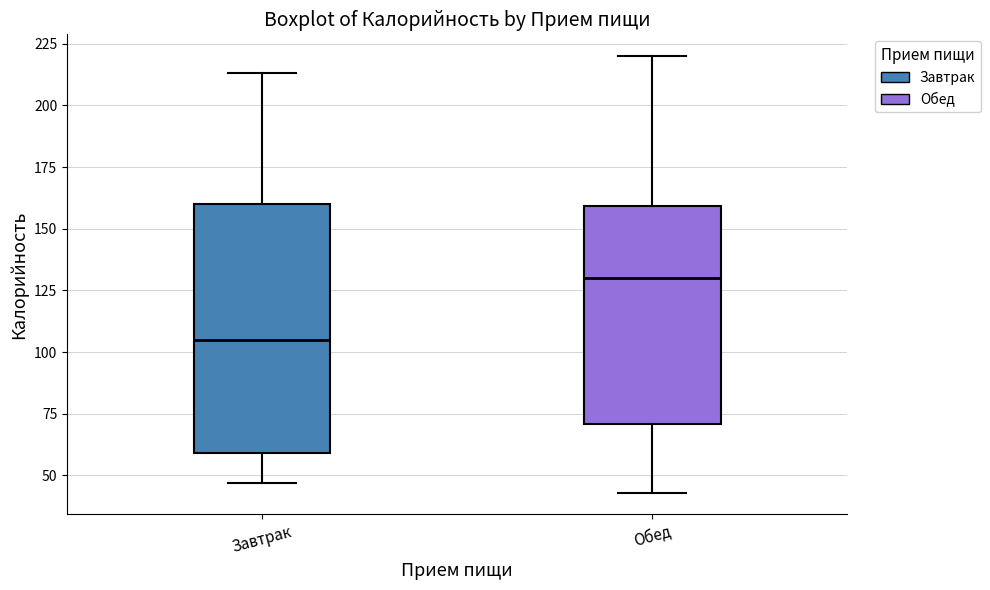

Which box's median line is the highest?

Обед